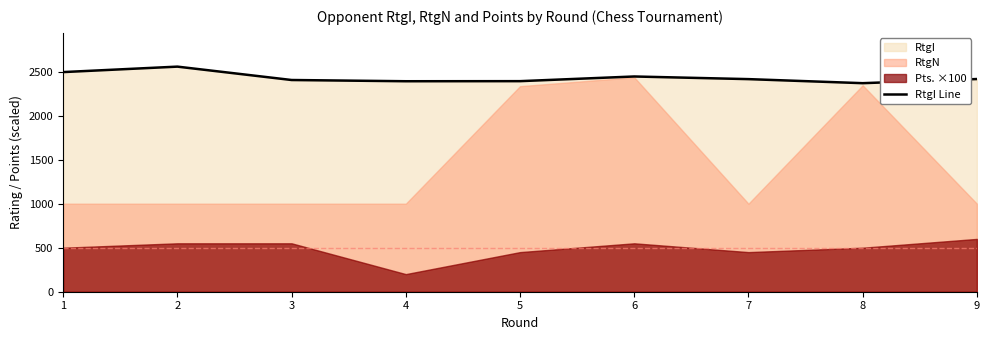

What is the greatest value displayed?

2557